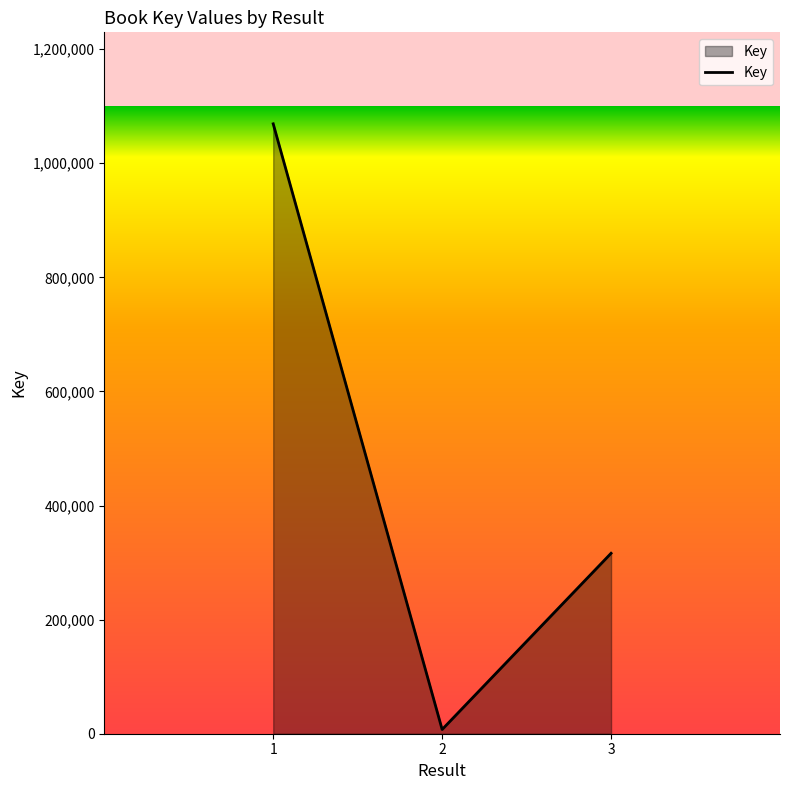

Where is the data nearest to the value 538242?

3